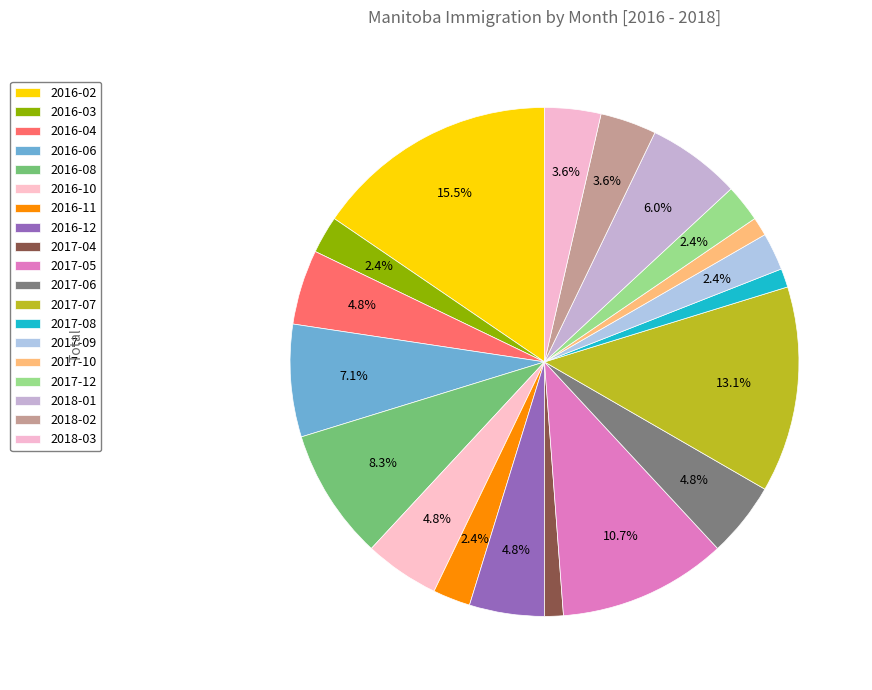

Count the number of slices in the pie.

19